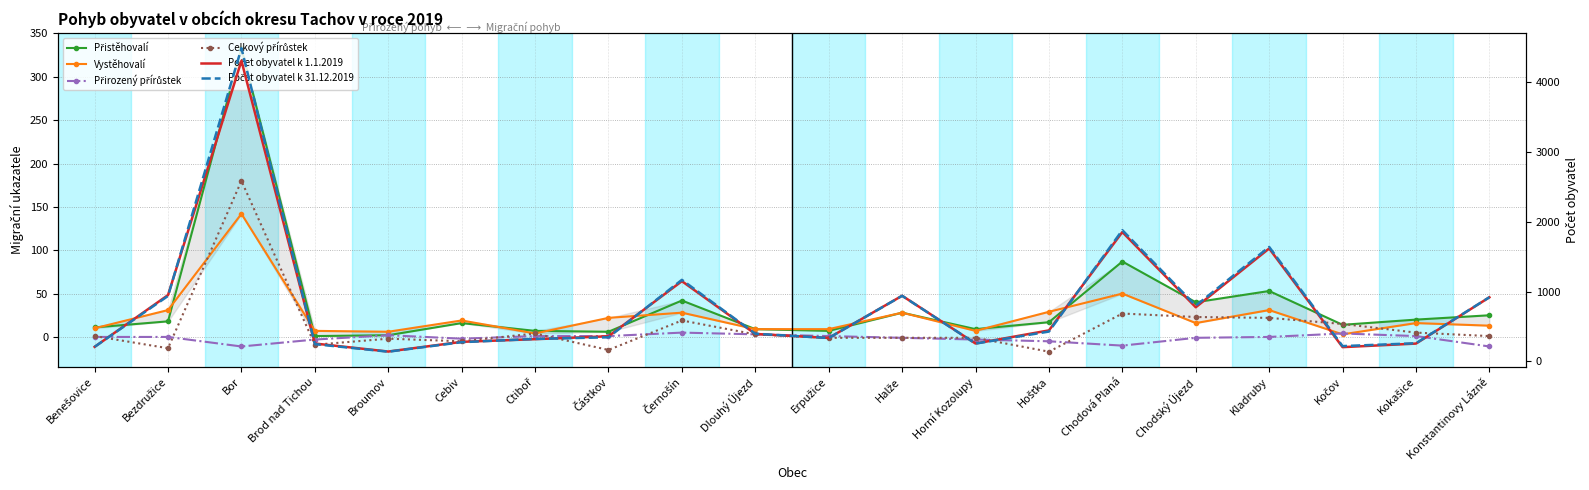

How many lines are shown in the chart?

6